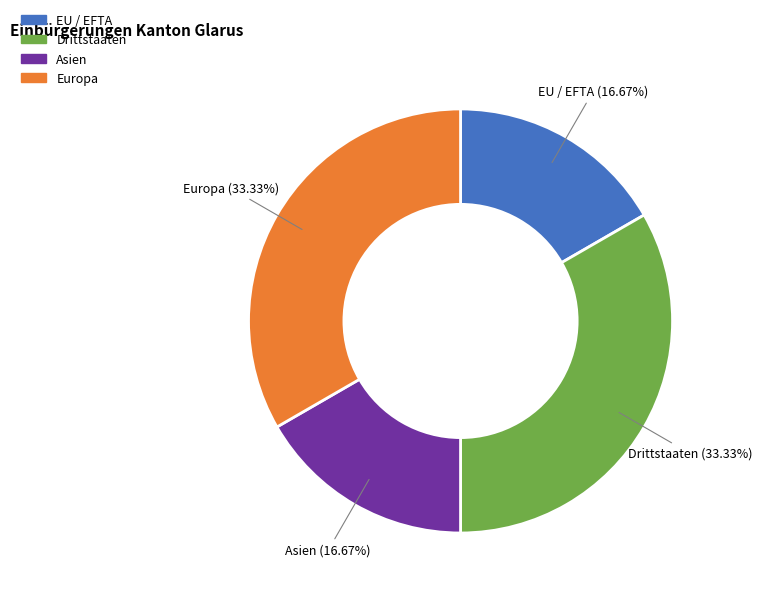

Is there a majority slice in this chart?

No